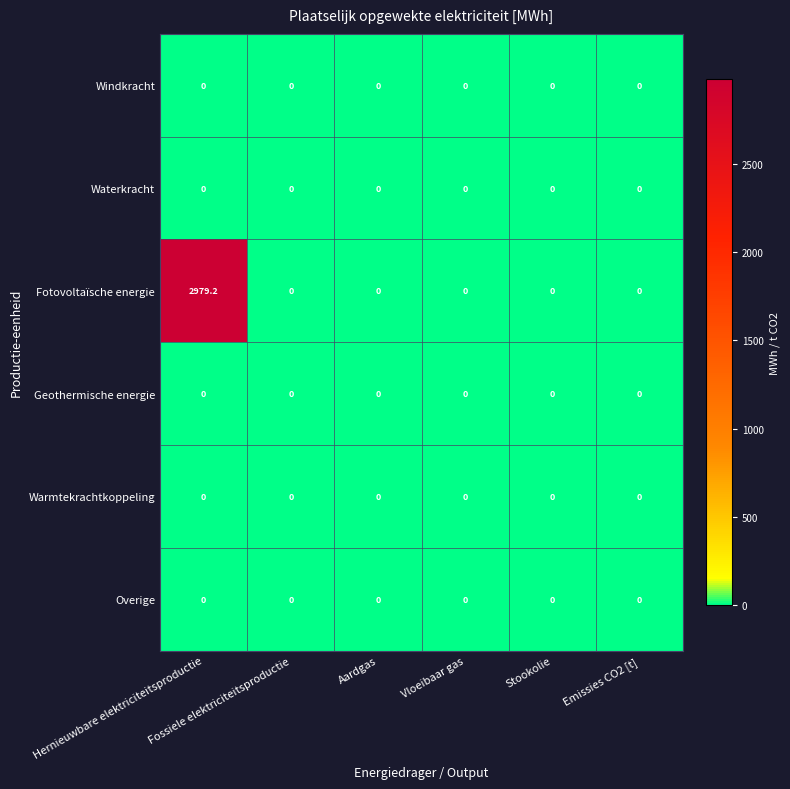

Which series has the largest range (max minus min)?

Fotovoltaïsche energie